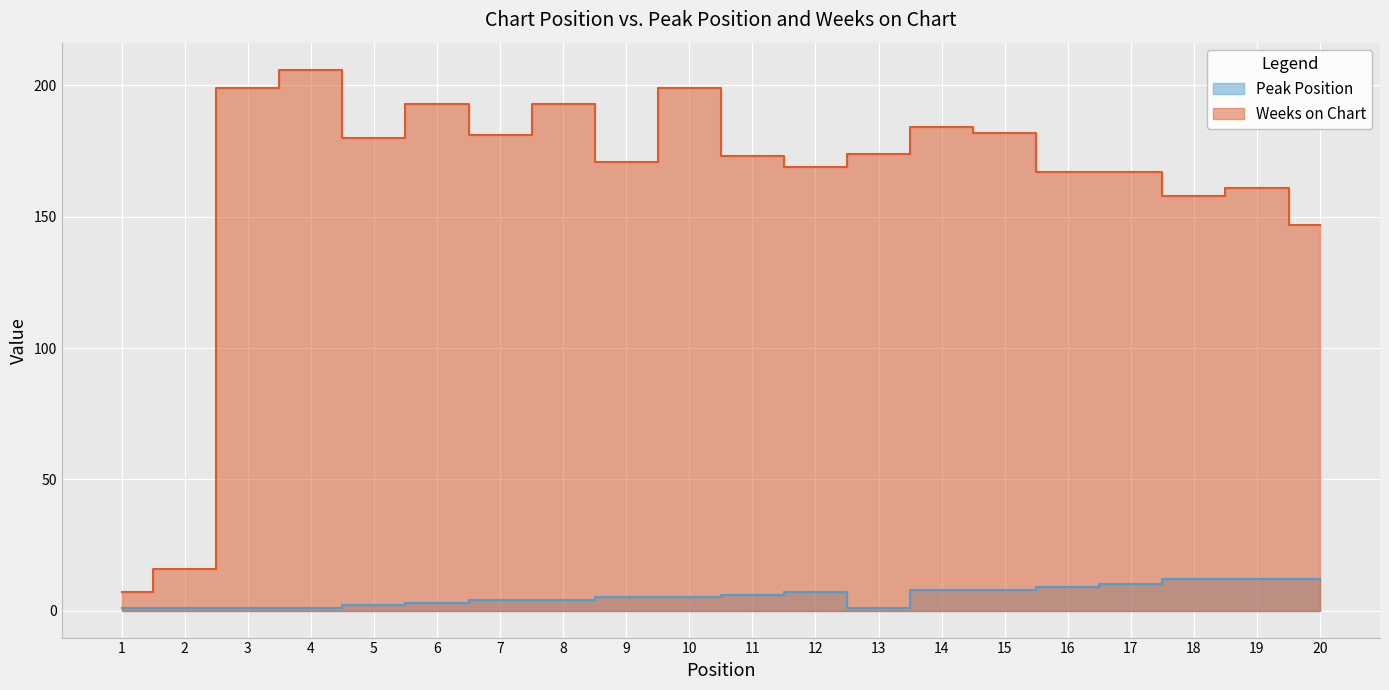

At 5, list the series in order from largest to smallest.

Weeks on Chart, Peak Position